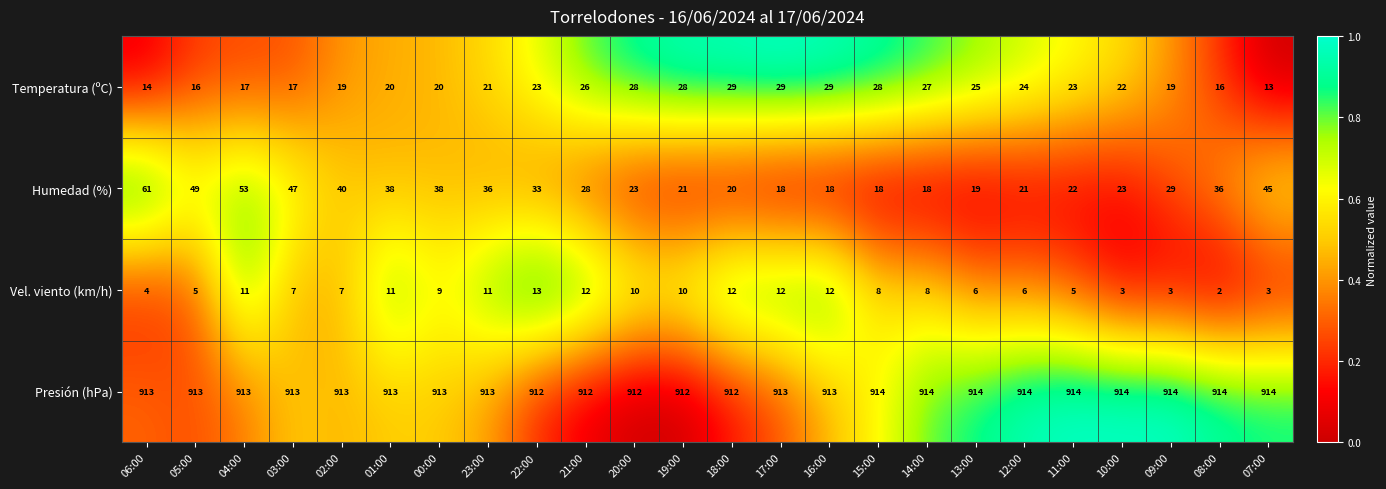

What is the sum of the Vel. viento (km/h) values at 22:00 and 13:00?

19